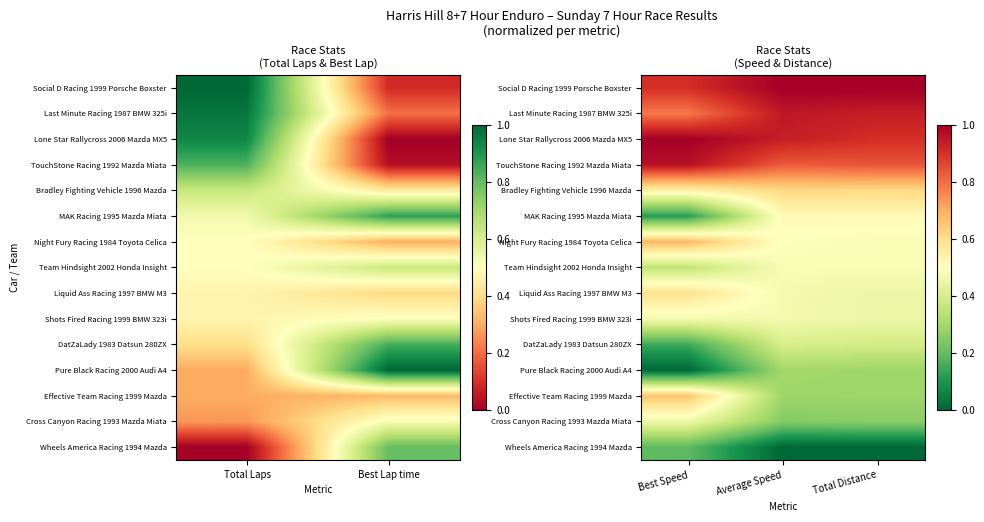

Is the value of Last Minute Racing 1987 BMW 325i at Best Speed greater than the value of Team Hindsight 2002 Honda Insight at Best Speed?

Yes